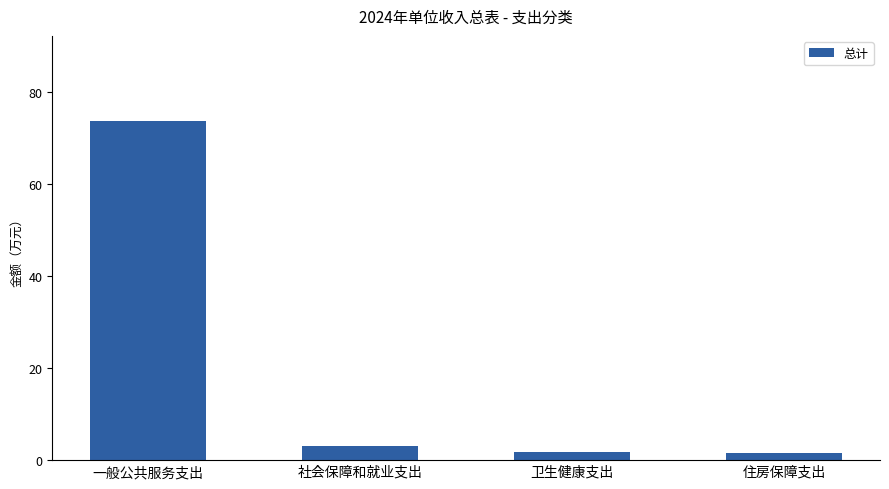

Approximately how many times larger is the value at 一般公共服务支出 compared to 卫生健康支出?

44.0